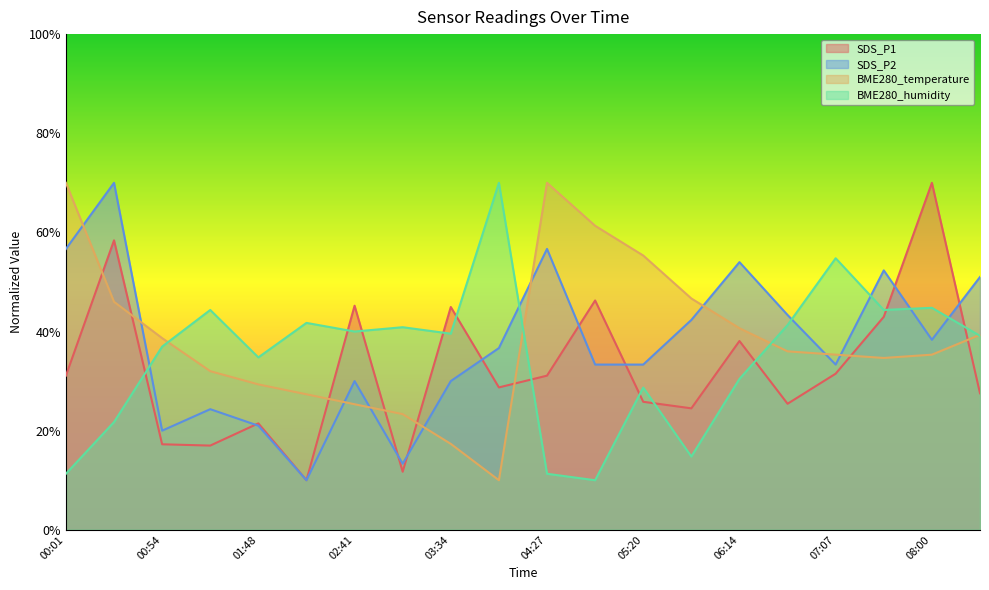

What is the difference between the BME280_temperature values at 04:54 and 05:47?

14.7